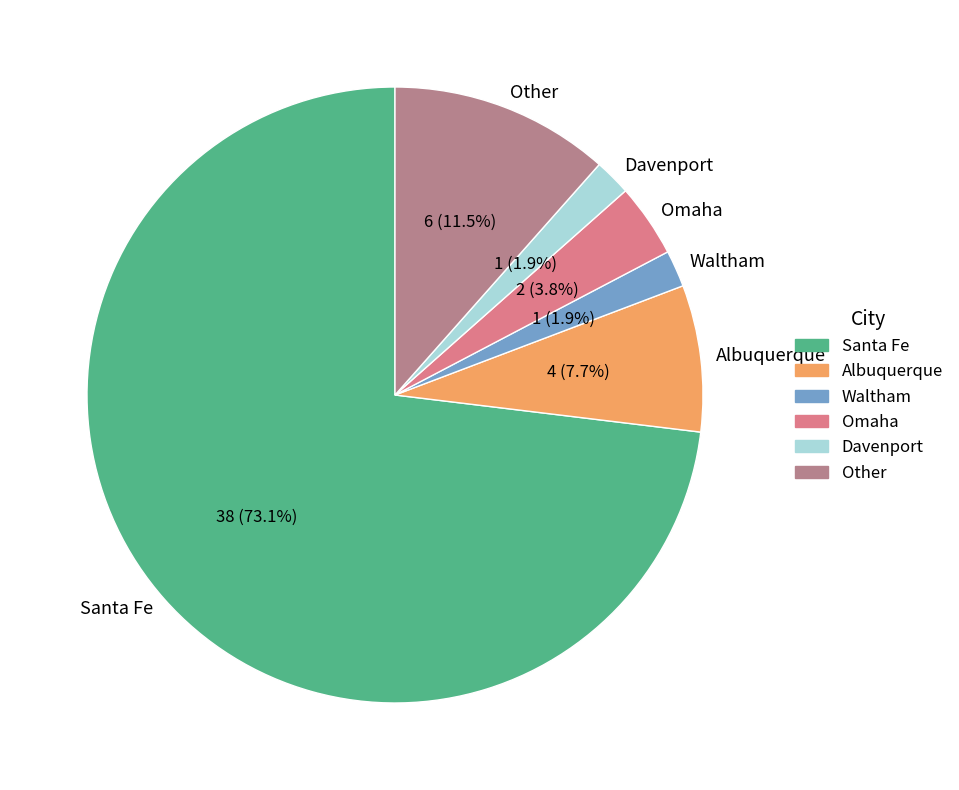

What is the ratio of the value at Waltham to the value at Davenport?

1.0